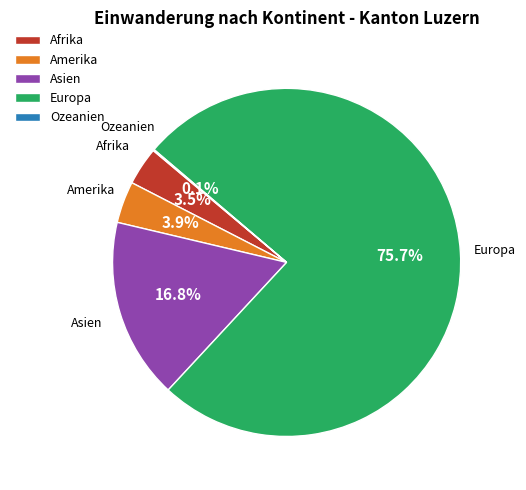

What is the largest slice in the pie chart?

Europa